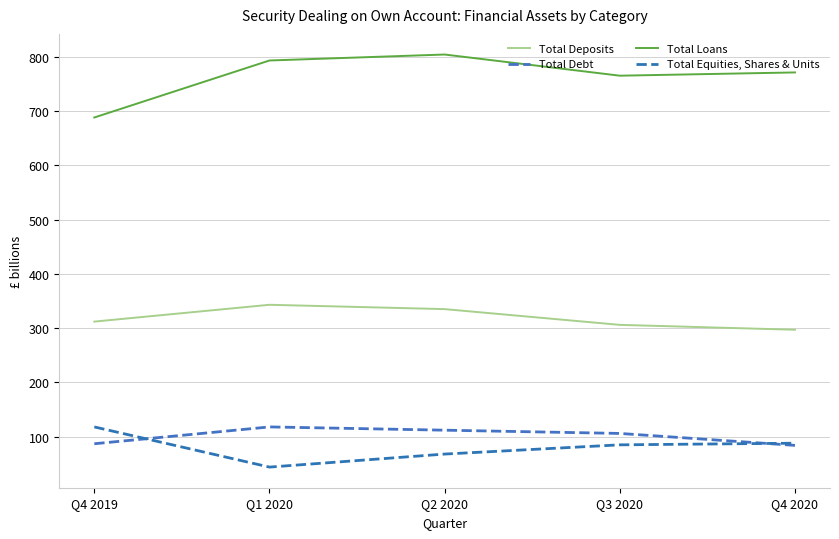

How many lines are shown in the chart?

4